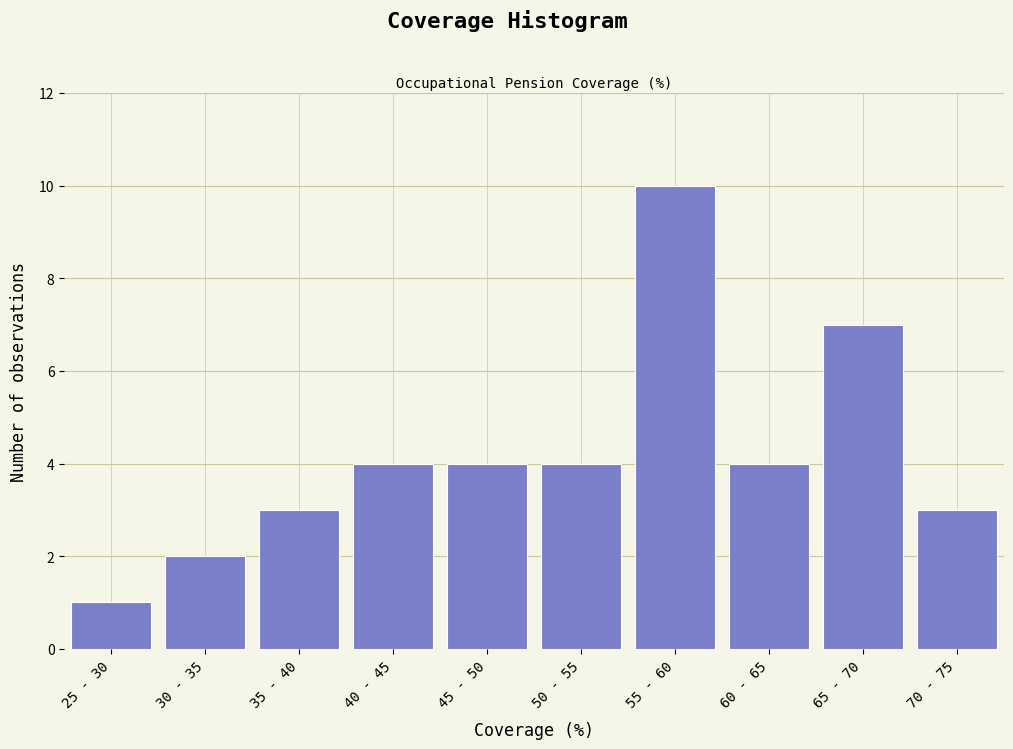

Reading left to right, list all the values displayed in this chart.

25 - 30=1	30 - 35=2	35 - 40=3	40 - 45=4	45 - 50=4	50 - 55=4	55 - 60=10	60 - 65=4	65 - 70=7	70 - 75=3